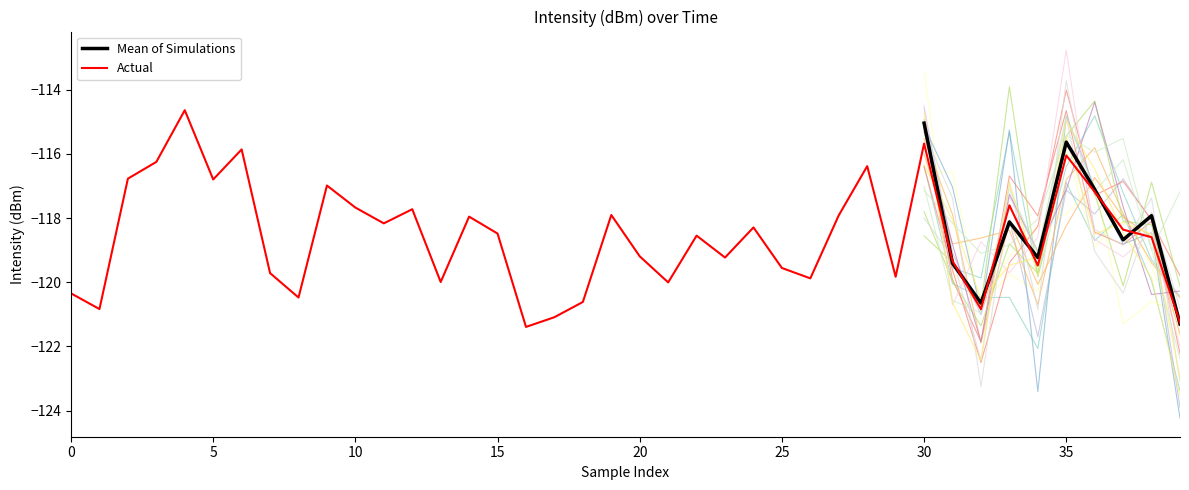

Count the number of values greater than -118.

16